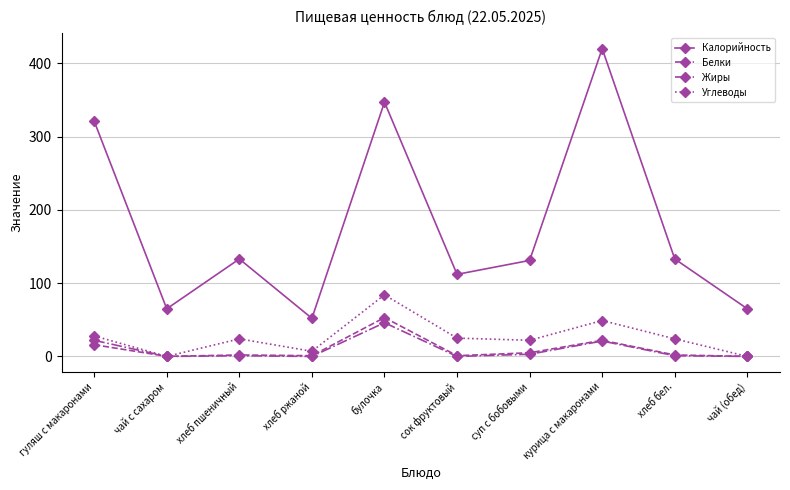

True or false: Белки and Калорийность cross at least once.

False